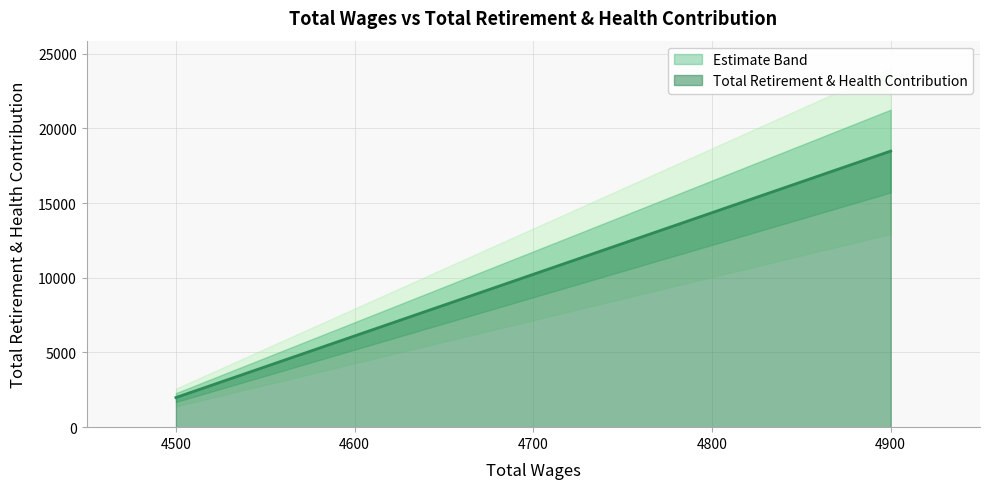

What is the label of the 4th point from the left?

4900.0